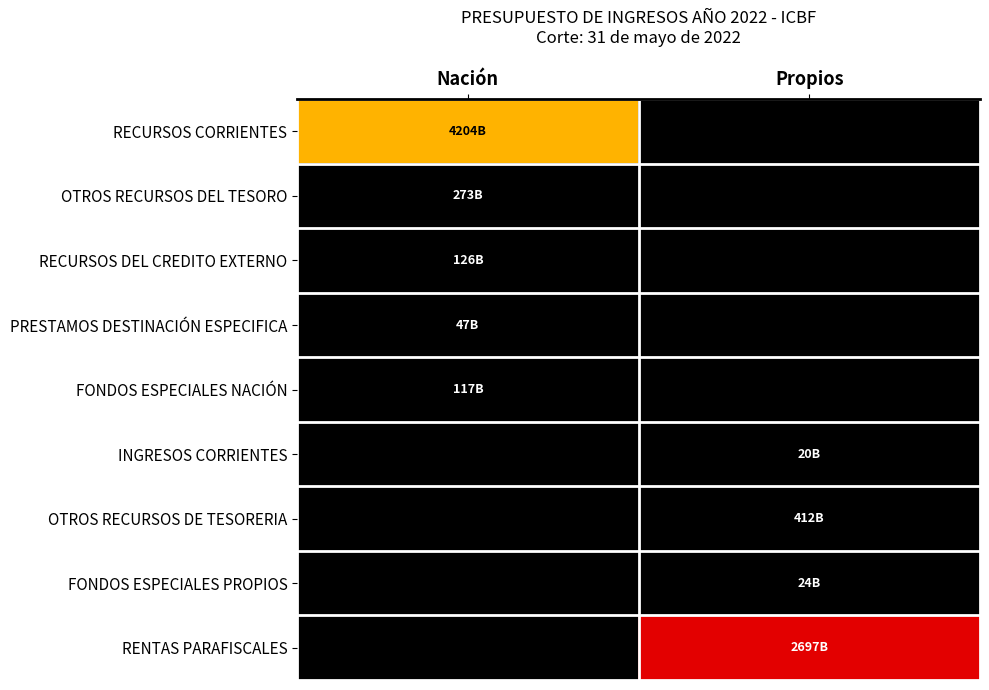

At Nación, list the series in order from smallest to largest.

INGRESOS CORRIENTES, OTROS RECURSOS DE TESORERIA, FONDOS ESPECIALES PROPIOS, RENTAS PARAFISCALES, PRESTAMOS DESTINACIÓN ESPECIFICA, FONDOS ESPECIALES NACIÓN, RECURSOS DEL CREDITO EXTERNO, OTROS RECURSOS DEL TESORO, RECURSOS CORRIENTES